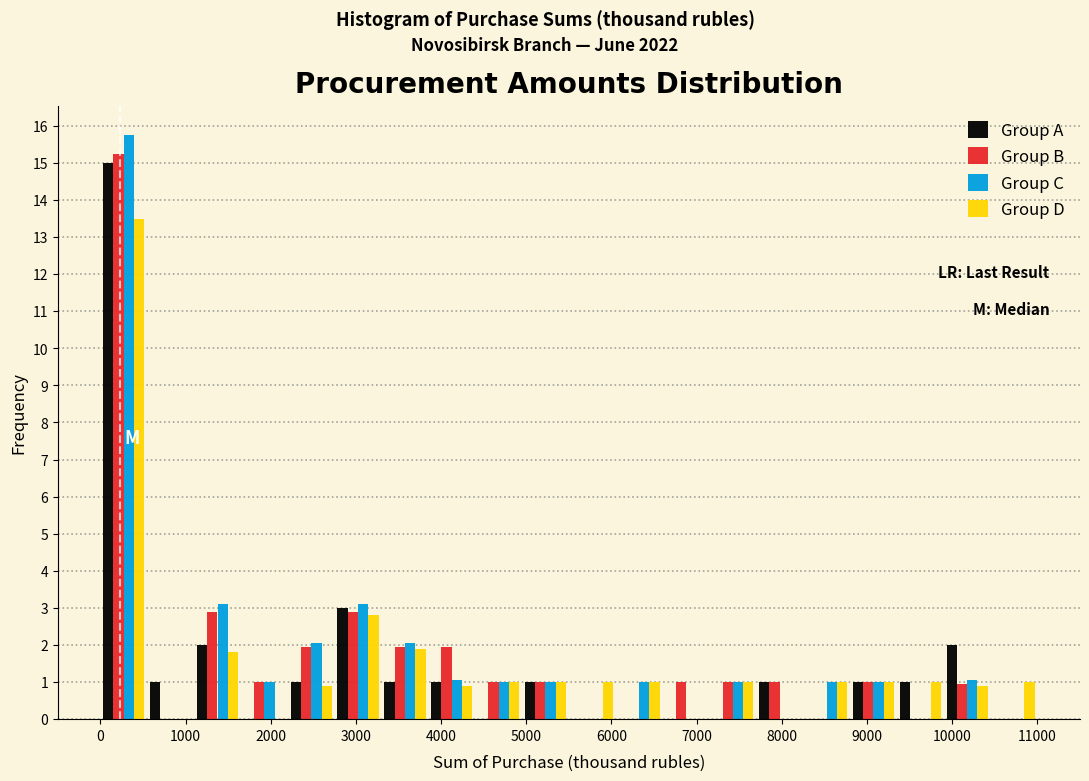

In the Group D series, which range on the x-axis has the tallest bar?

0 to 550